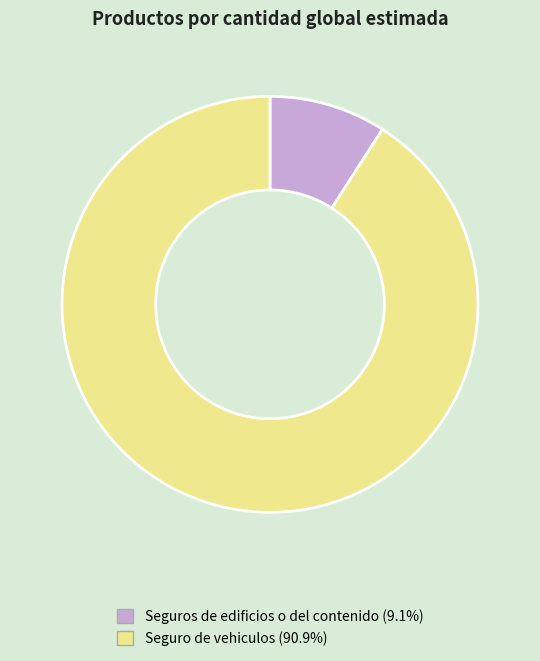

Do Seguro de vehiculos and Seguros de edificios o del contenido together represent more than half of the pie?

Yes